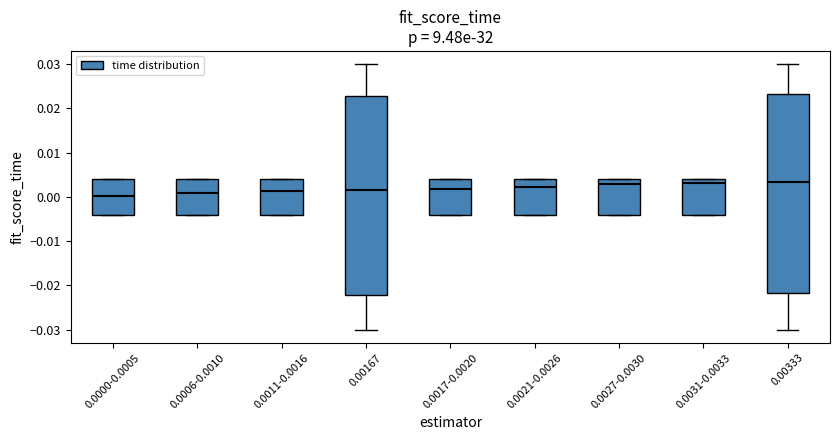

Where does the upper whisker of the box for 0.00333 end on the y-axis? The values are not printed on the chart, so give them approximately, as read against the axis.

0.030